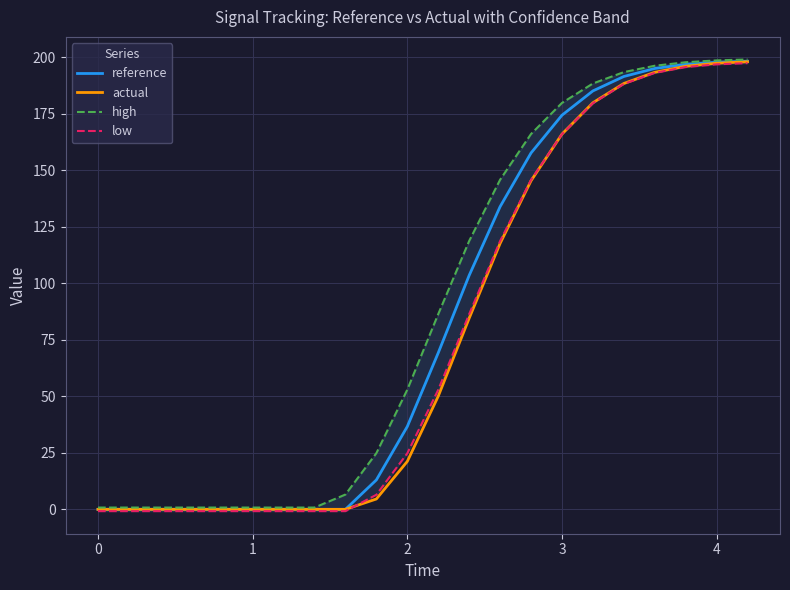

What is the difference between the maximum and second lowest values in the high series?

198.2